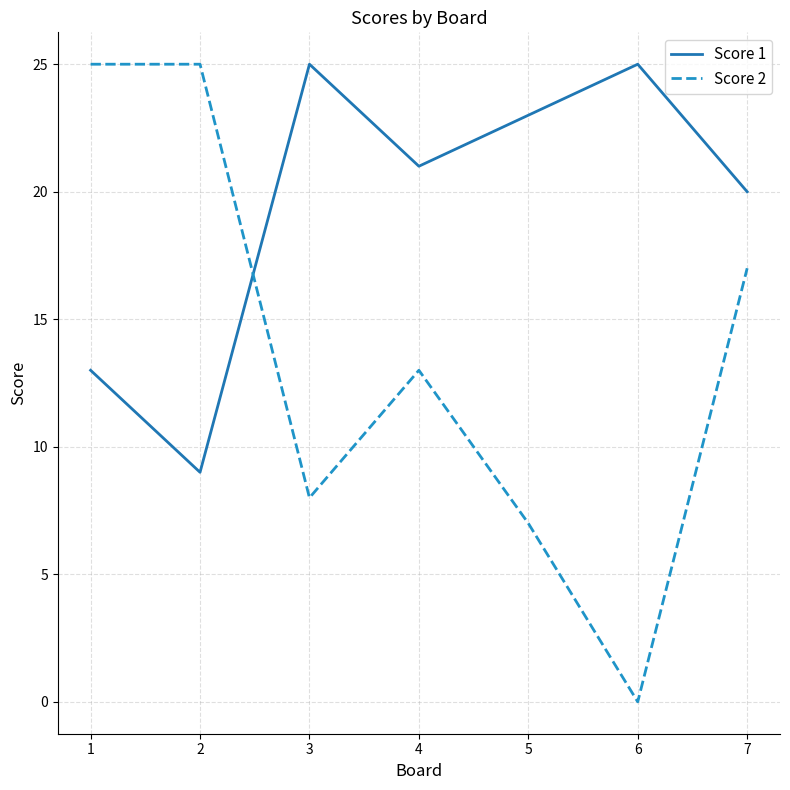

Reading left to right, extract all data points from this chart.

Score 1: 1=13	2=9	3=25	4=21	5=23	6=25	7=20
Score 2: 1=25	2=25	3=8	4=13	5=7	6=0	7=17